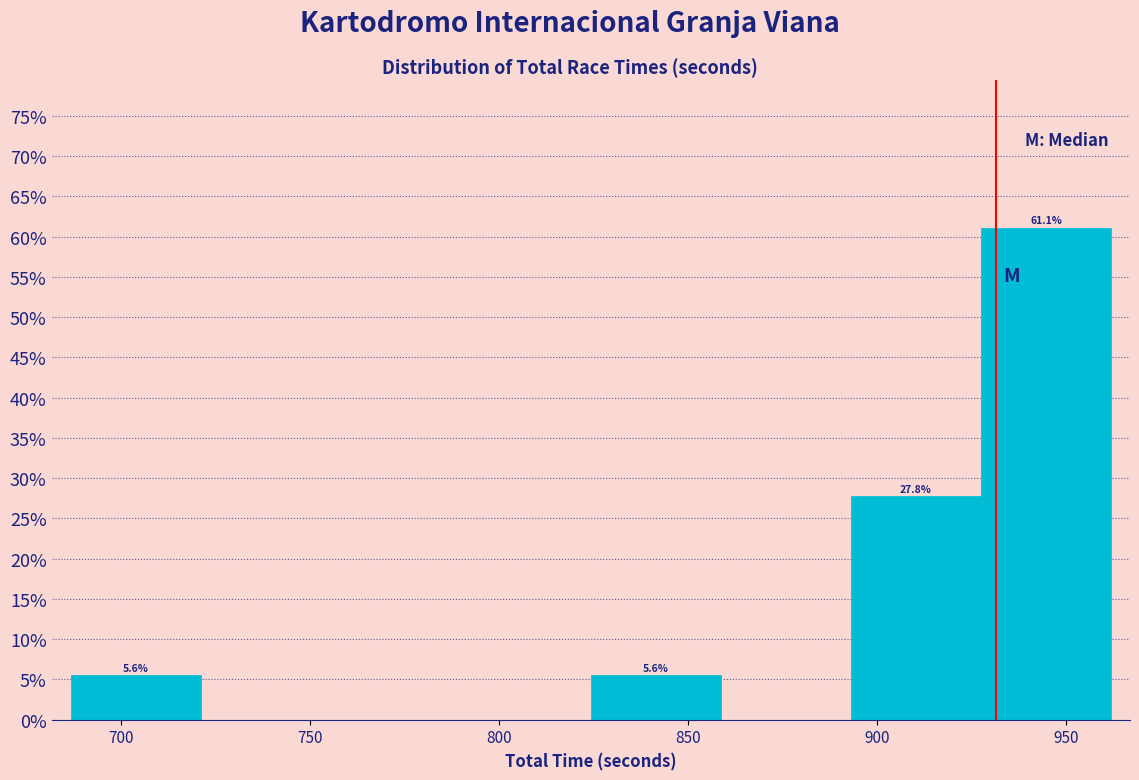

Over which range of the x-axis is the bar tallest?

925 to 960